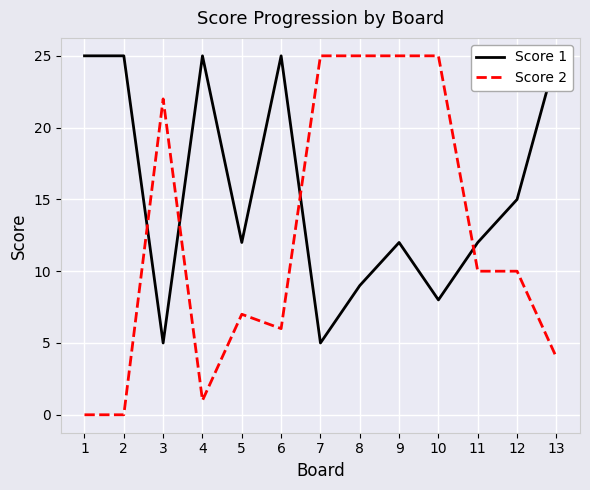

What is the sum of the Score 2 values at 11 and 7?

35